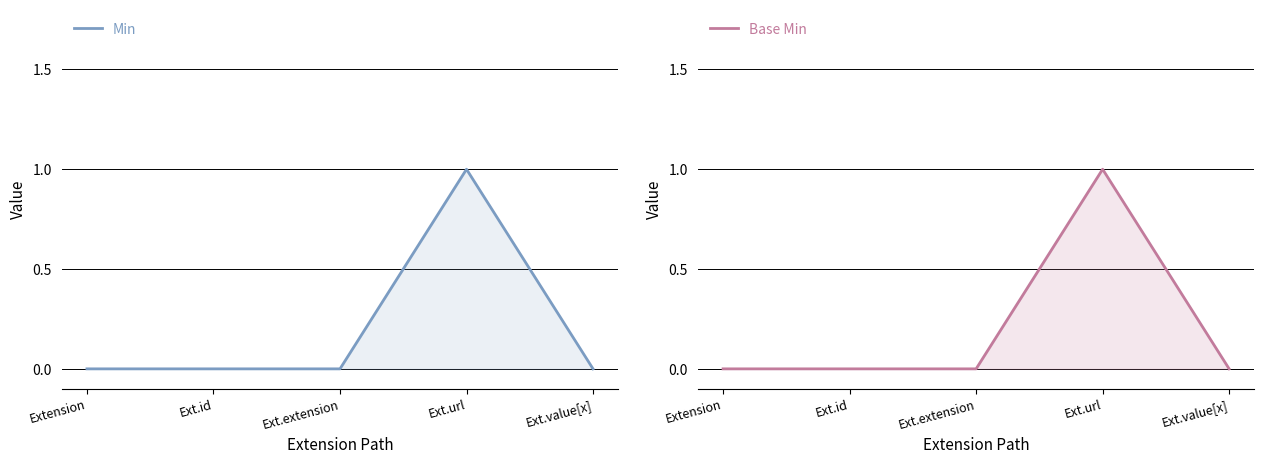

At which category does Min reach its first local peak?

Ext.url